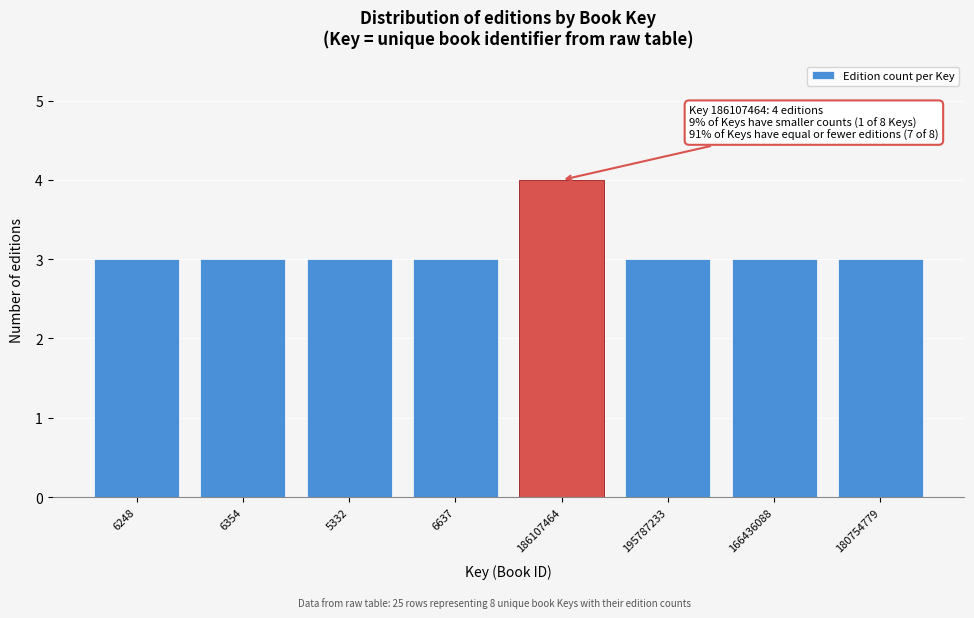

Reading left to right, transcribe all the data shown in this chart.

3	3	3	3	4	3	3	3